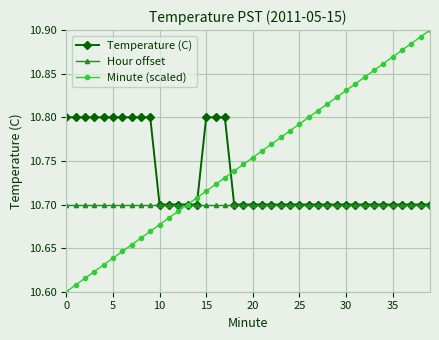

What is the sum of all Minute (scaled) values?

430.0